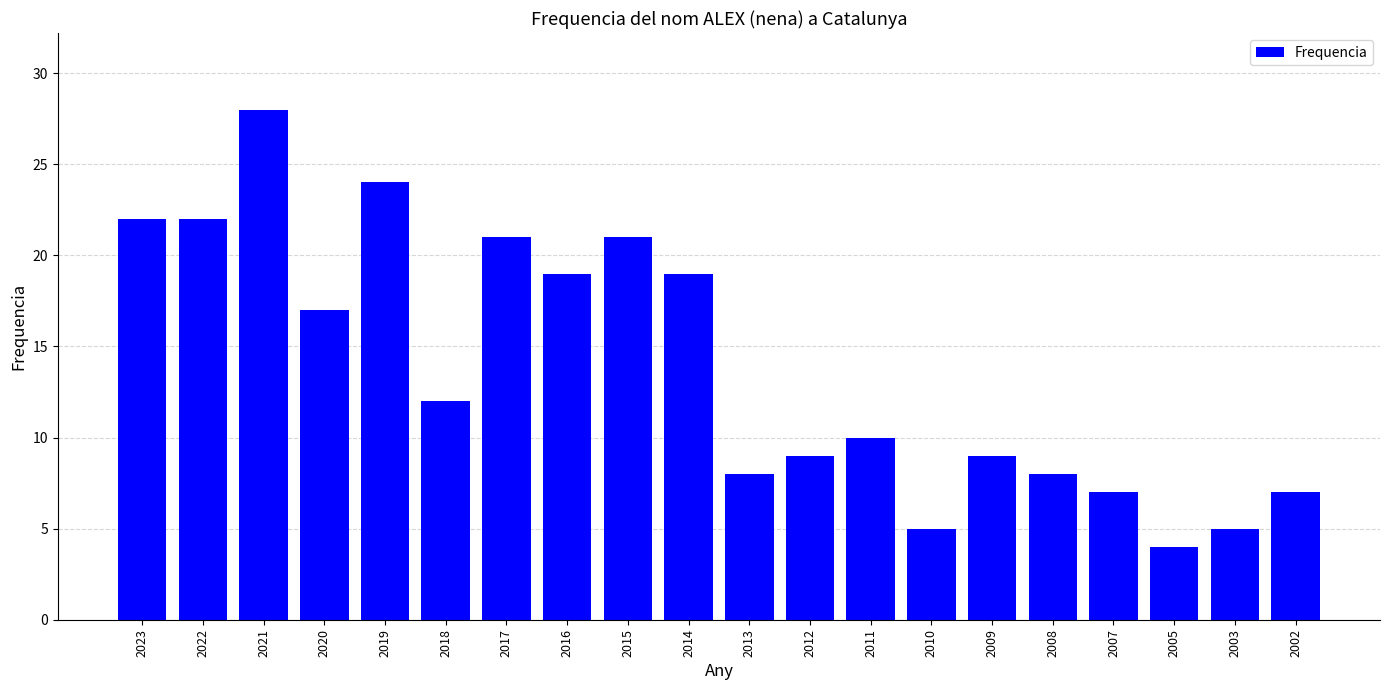

What is the maximum value shown in the chart?

28